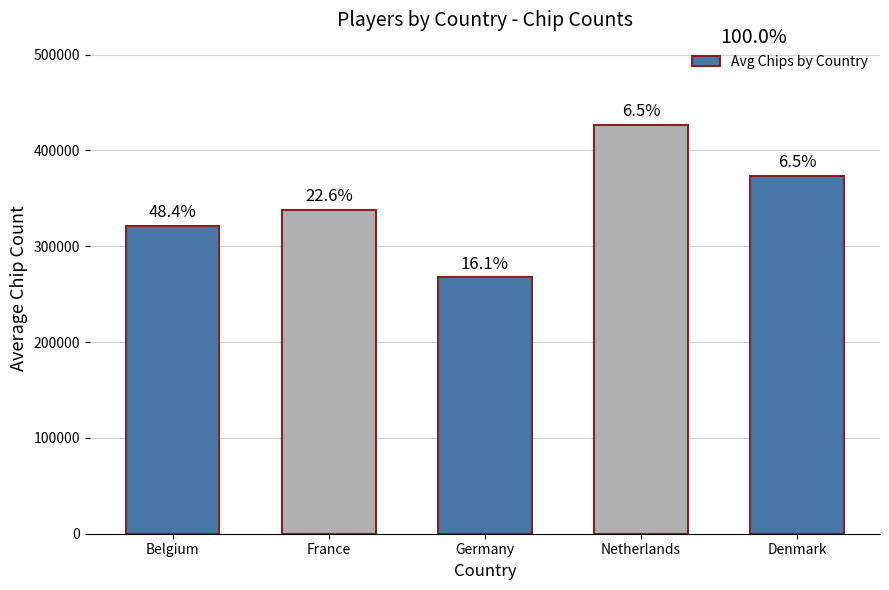

List the labels in order of value, largest first.

Netherlands, Denmark, France, Belgium, Germany